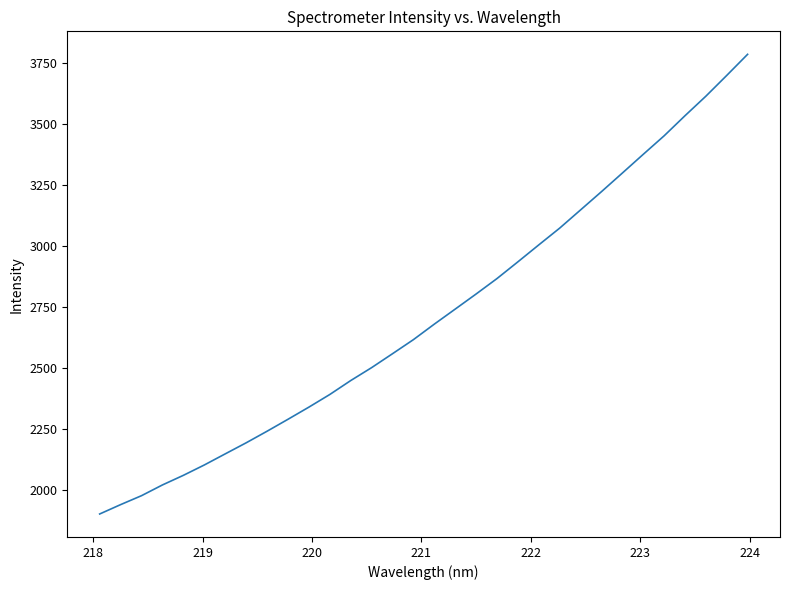

What is the difference between the maximum and minimum values?

1884.3